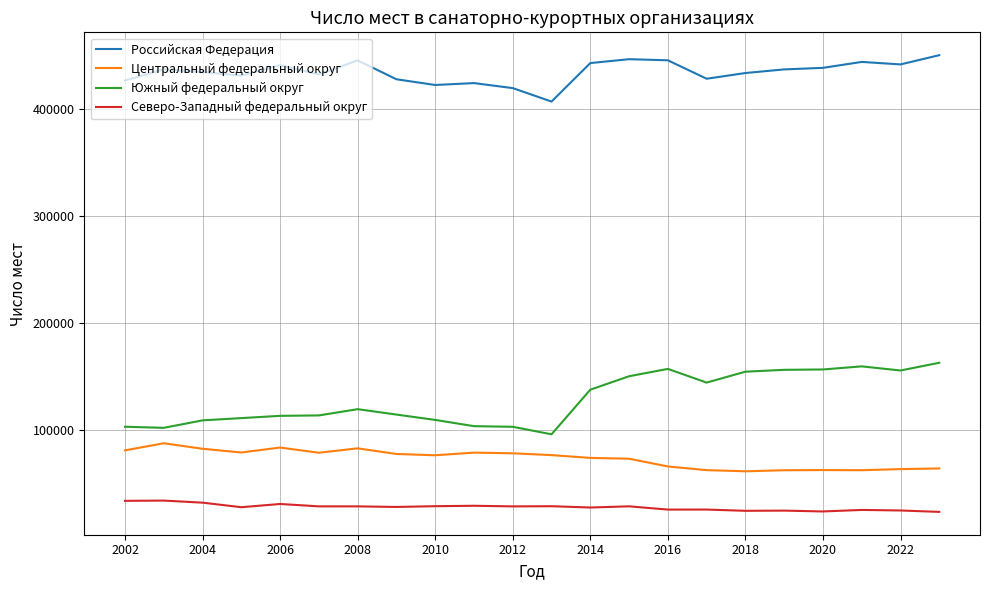

Which series has the largest range (max minus min)?

Южный федеральный округ